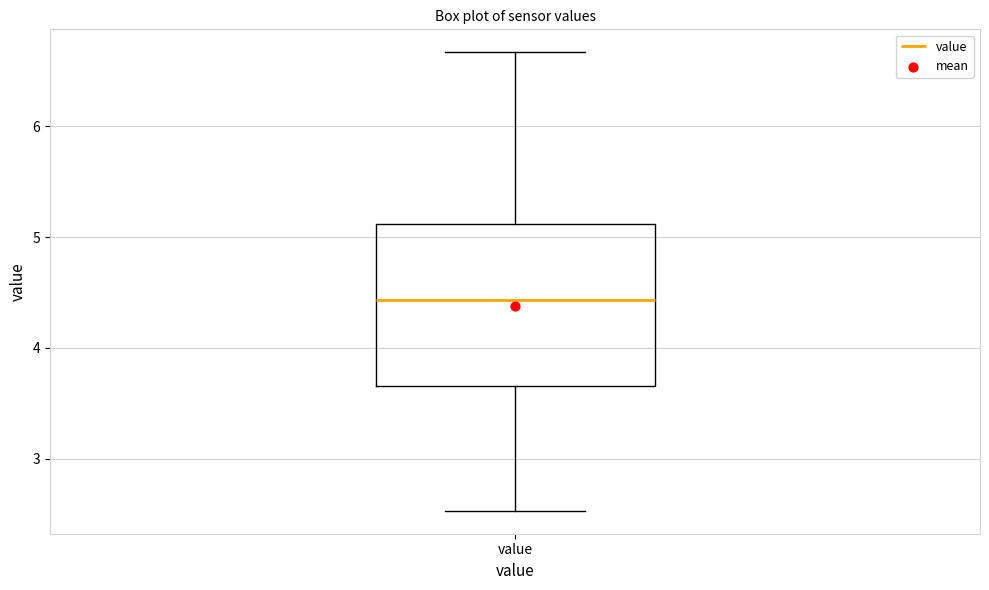

Where is the lower edge of the box for value on the y-axis? The values are not printed on the chart, so give them approximately, as read against the axis.

3.7